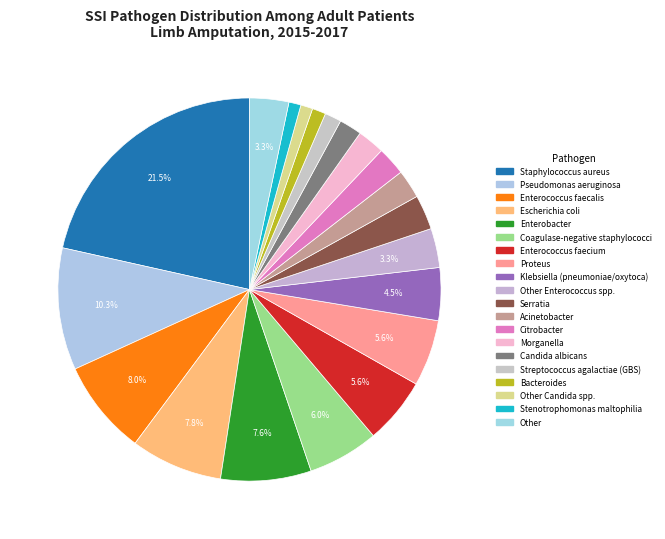

What is the smallest slice in the pie chart?

Other Candida spp.